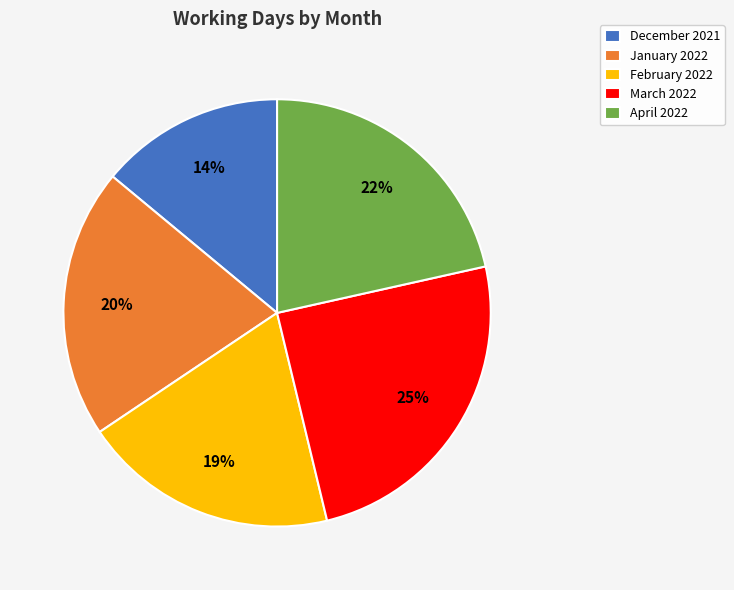

Count the number of slices in the pie.

5